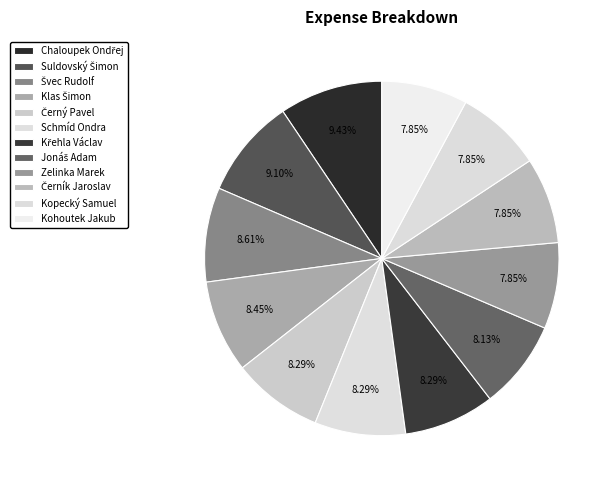

To the nearest percent, what is the difference between the Kopecký Samuel and Chaloupek Ondřej slice percentages?

2%